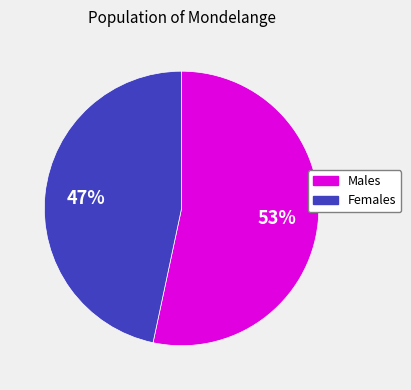

To the nearest percent, what is the average slice percentage?

50%